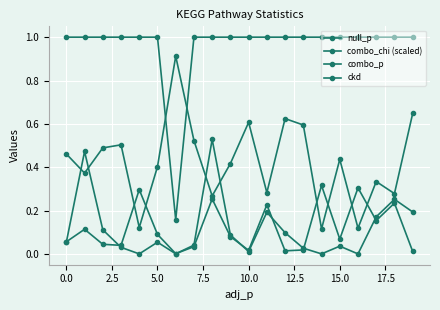

How many interior local valleys does the ckd series have?

5